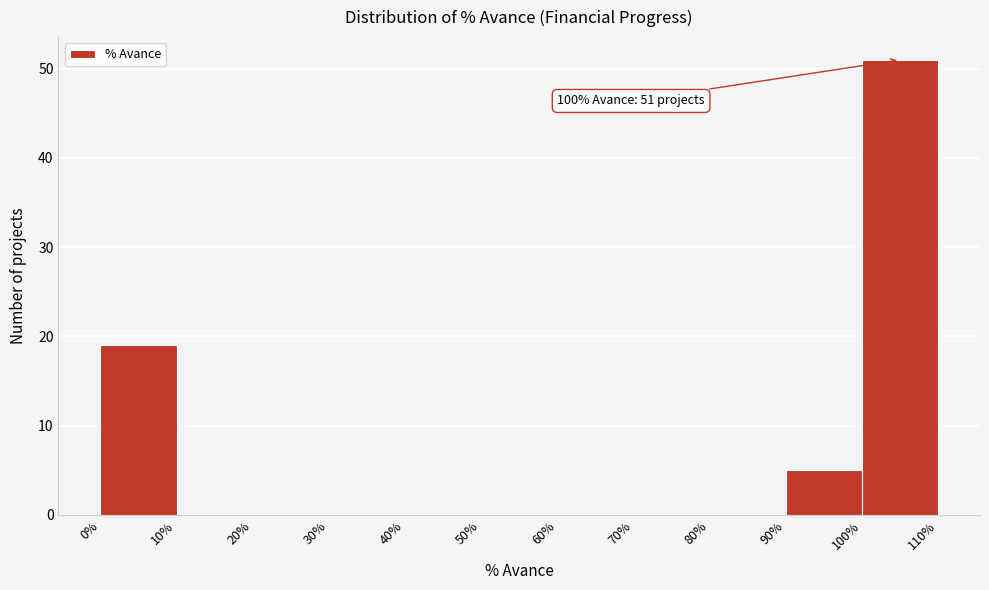

Which range on the x-axis has the tallest bar?

100% to 110%